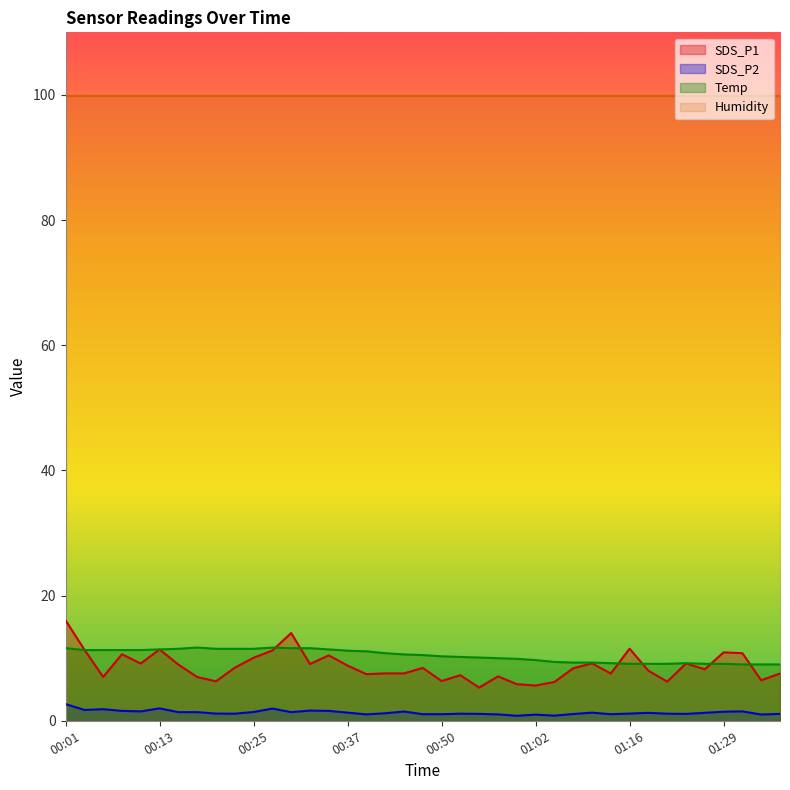

At how many categories does at least one series exceed 9?

39